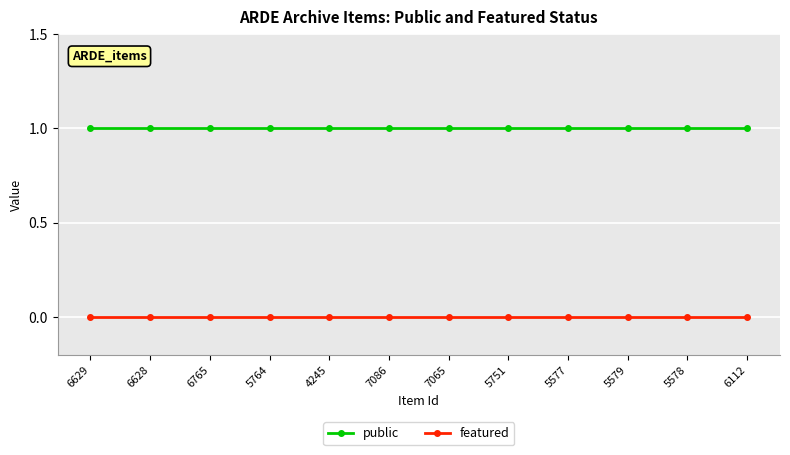

What is the total value across all series at 6112?

1